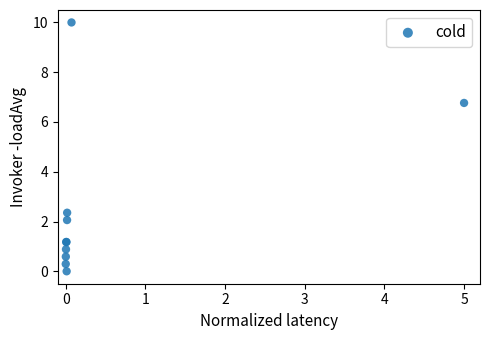

What Y value in the scatter plot is closest to 5?

6.8